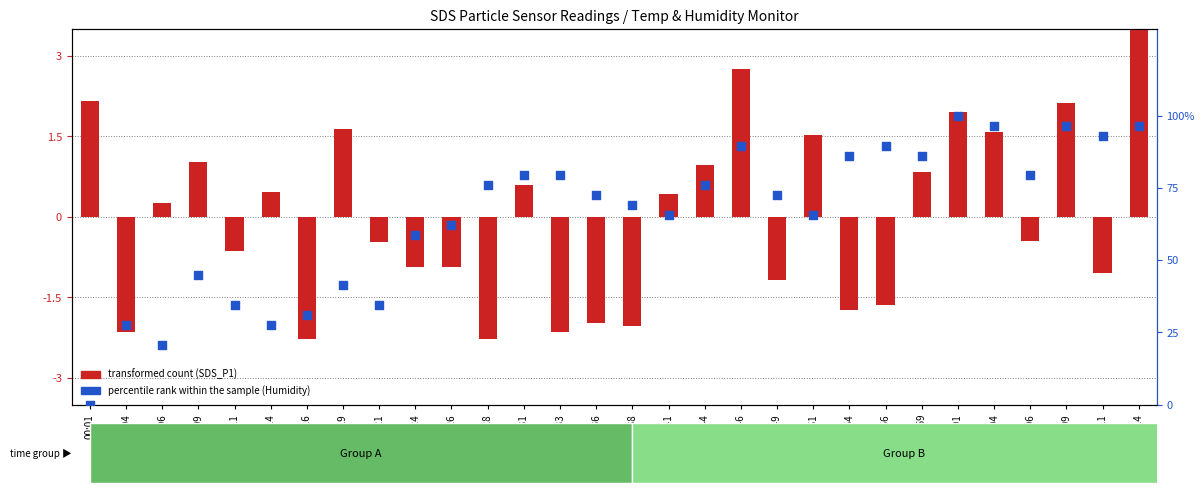

Which series contains the lowest Y value?

transformed count (SDS_P1)